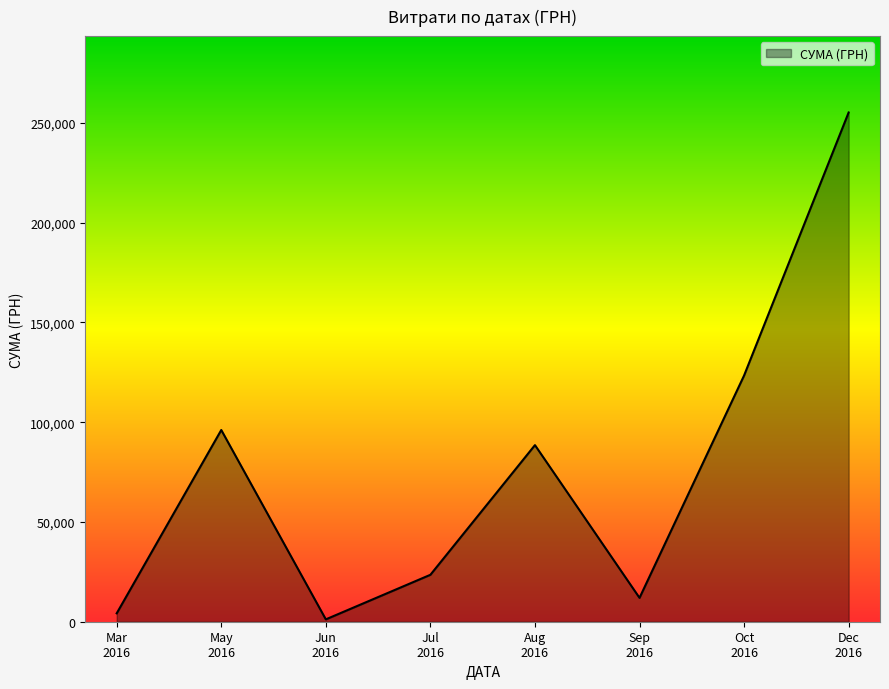

What is the average value?

75492.0